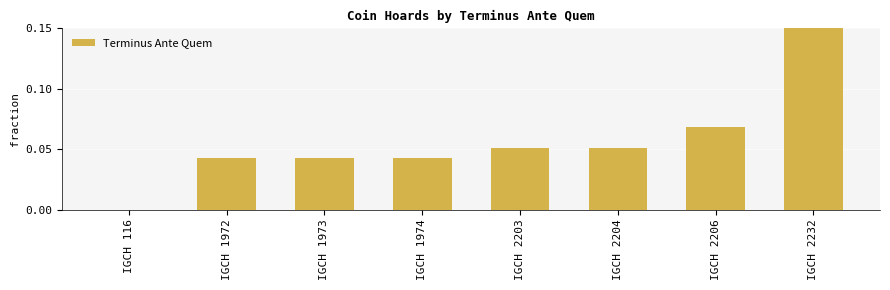

Which category has the highest value across all series?

IGCH 2232